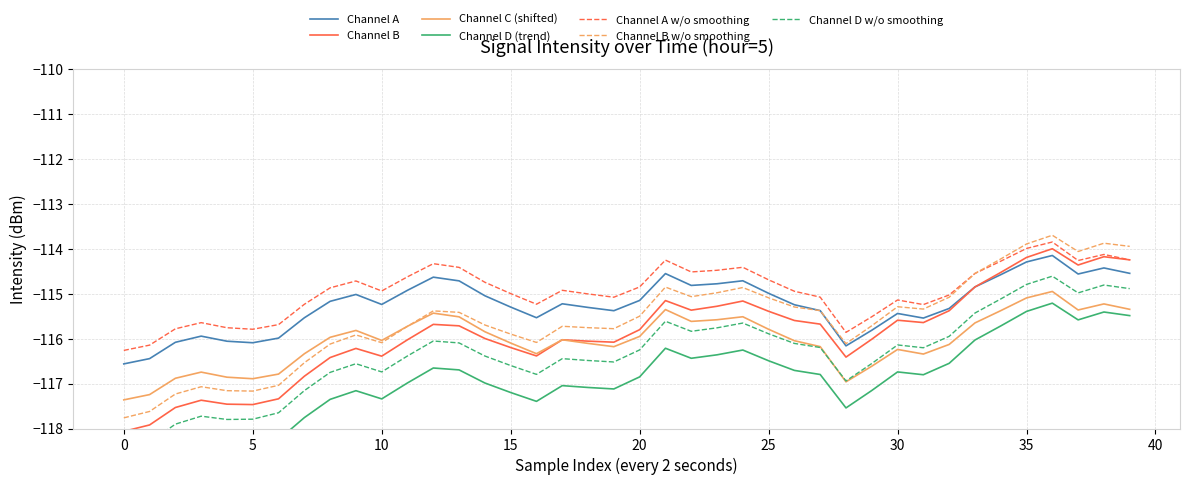

What is the maximum value for Channel B w/o smoothing?

-113.7